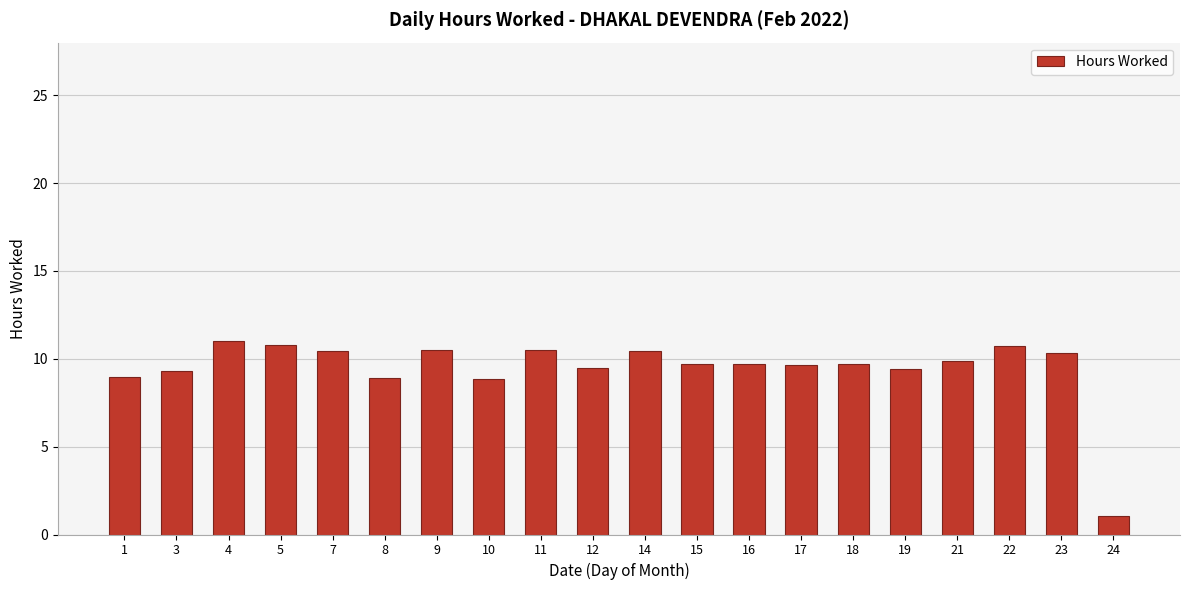

At which category does the chart reach its minimum across all series?

24